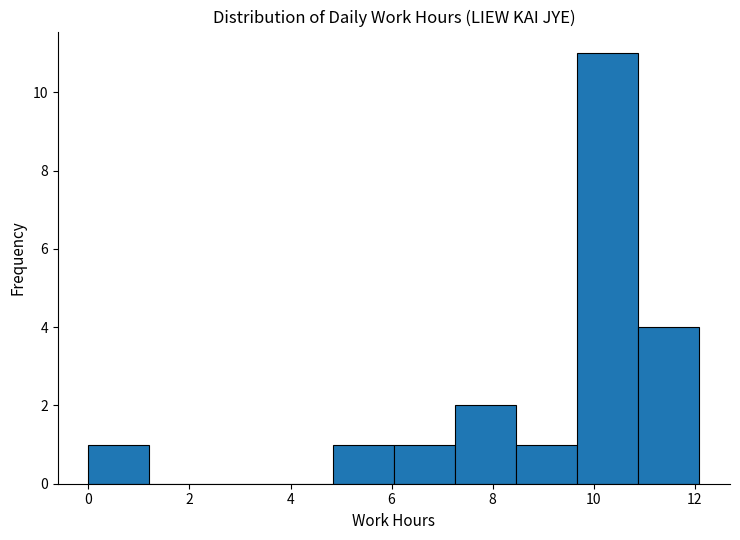

Reading left to right, transcribe this chart: for each bar, give the range it covers on the x-axis and its height. Neither the bar edges nor the heights are printed on the chart, so give them approximately, as read against the axes.

0.0 to 1.2: 1
1.2 to 2.4: 0
2.4 to 3.6: 0
3.6 to 4.8: 0
4.8 to 6.0: 1
6.0 to 7.2: 1
7.2 to 8.4: 2
8.4 to 9.6: 1
9.6 to 10.8: 11
10.8 to 12.0: 4